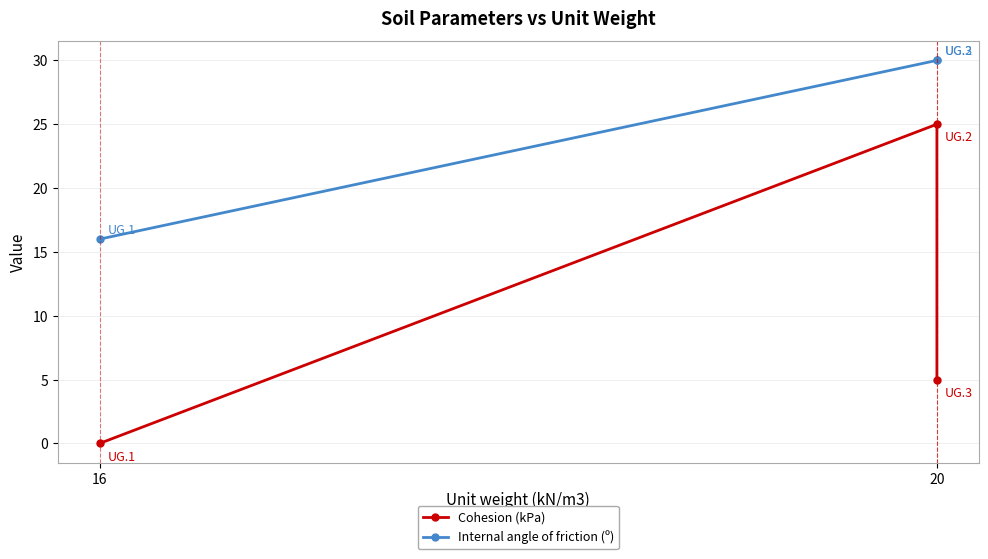

Which label corresponds to the smallest value in the chart?

16